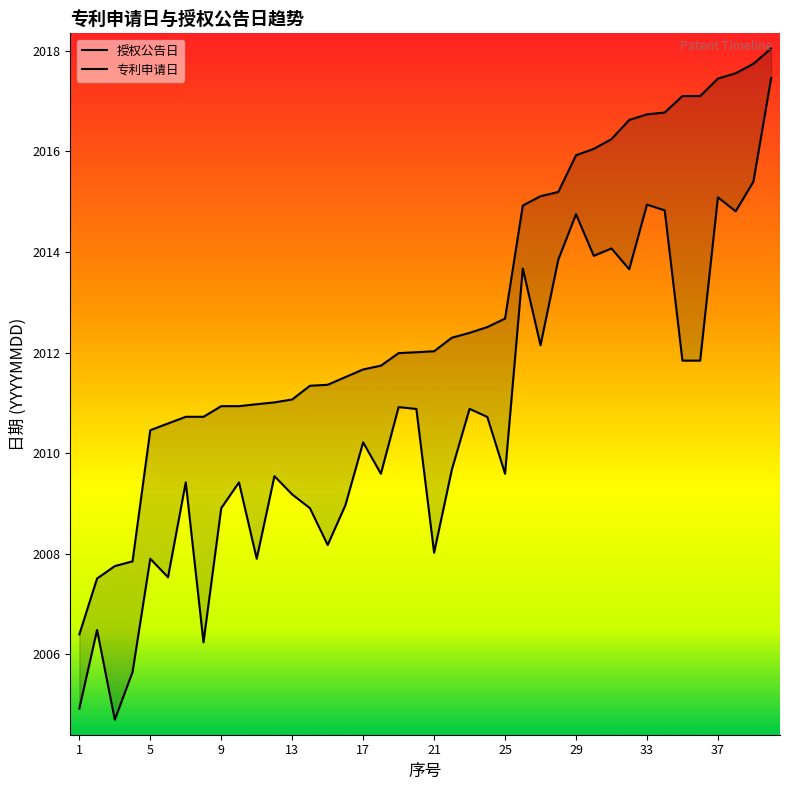

Where is 专利申请日 nearest to the value 2011?

19